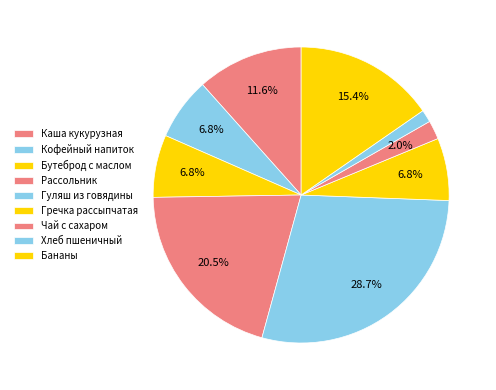

Between Гуляш из говядины and Каша кукурузная, which is larger?

Гуляш из говядины